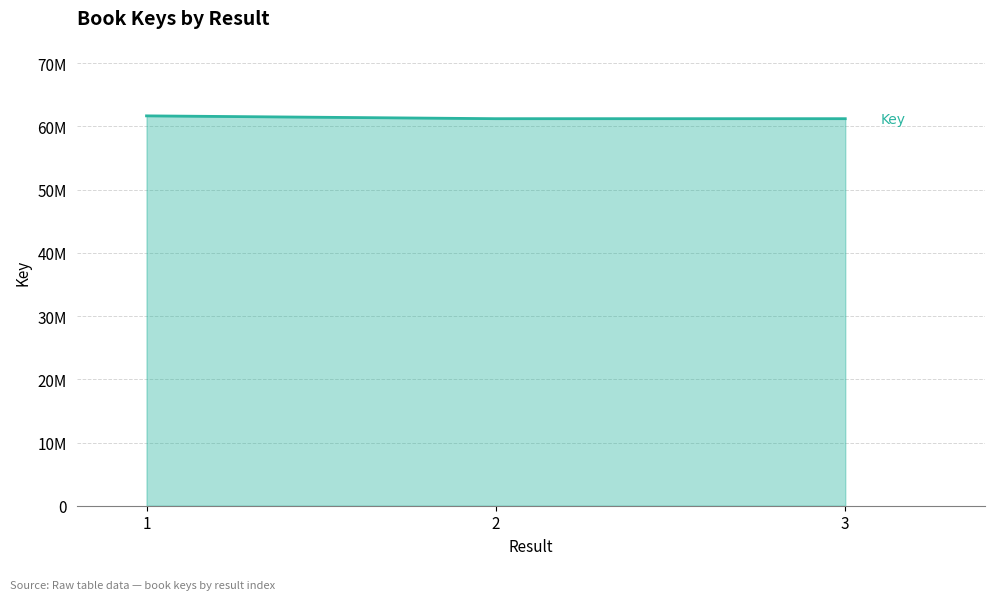

Reading left to right, what are all the values shown in this chart?

61676575	61229857	61230703